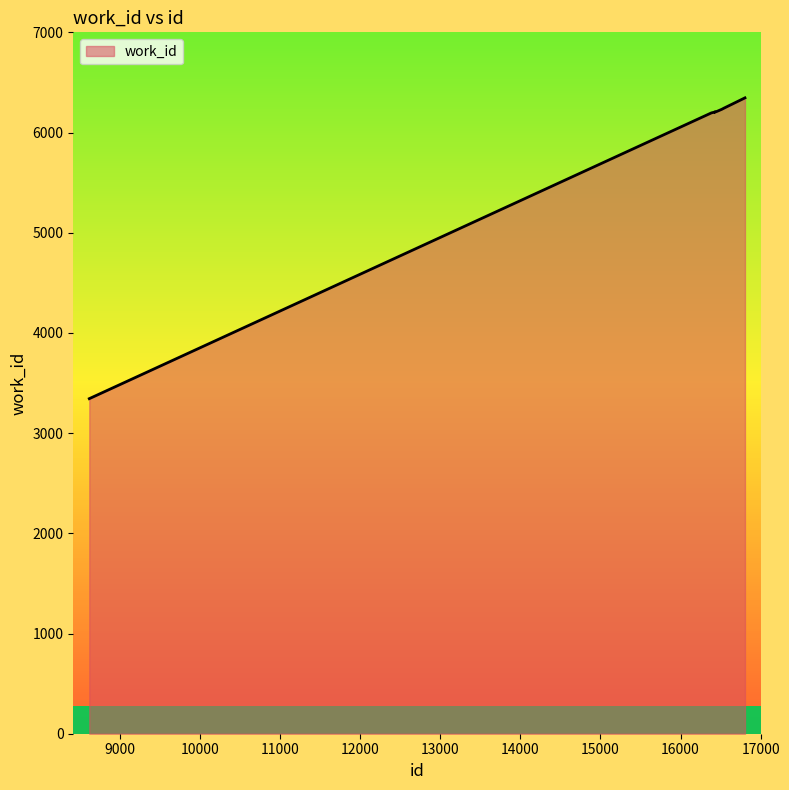

What is the smallest value displayed?

3344